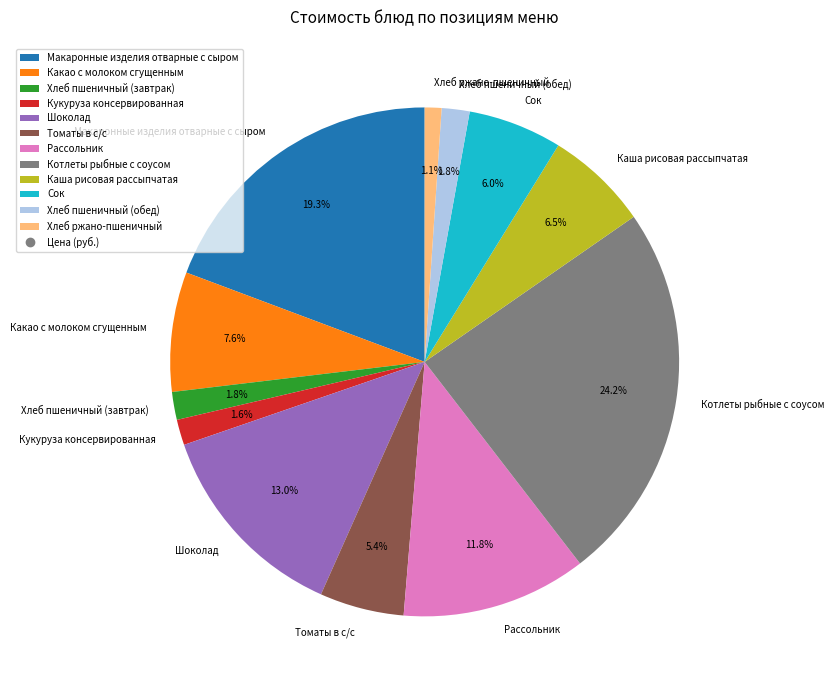

Is the sum of Томаты в с/с and Хлеб пшеничный (завтрак) greater than half?

No